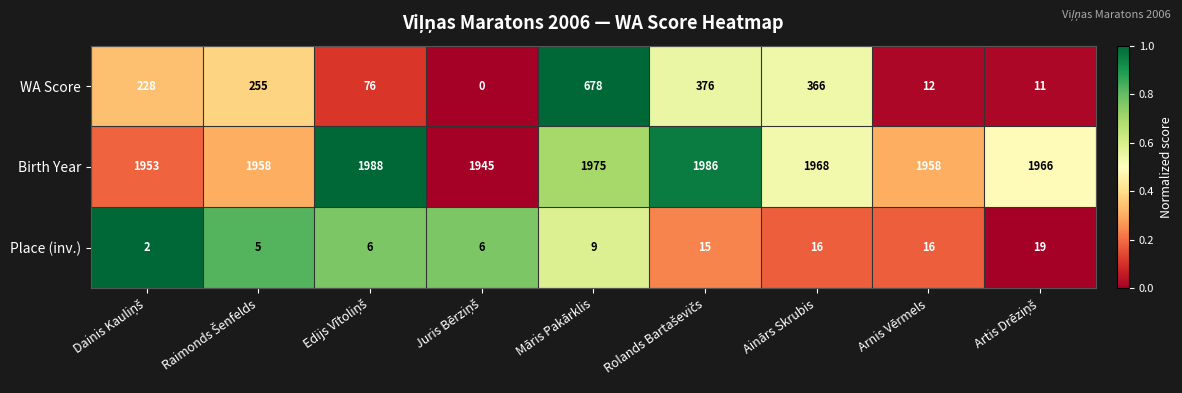

Count the number of data series in this chart.

3